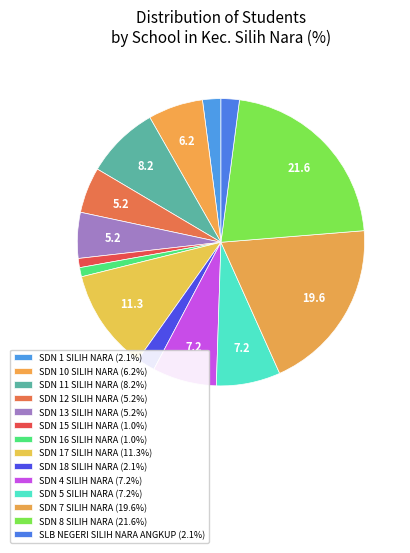

To the nearest percent, what is the average slice percentage?

7%